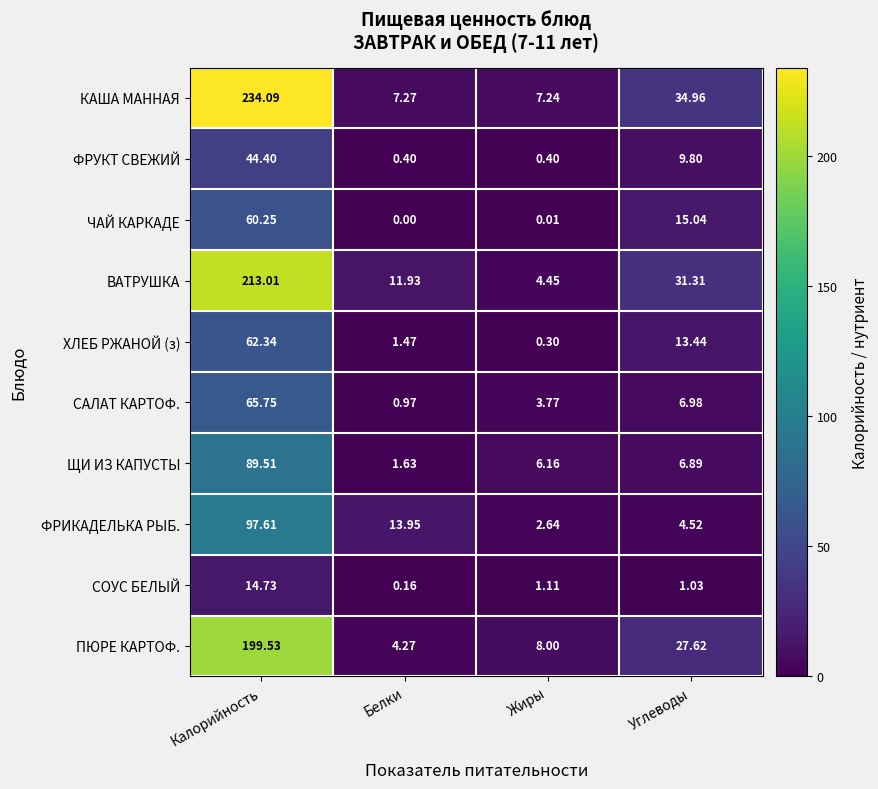

At which category is the sum across all series the highest?

Калорийность